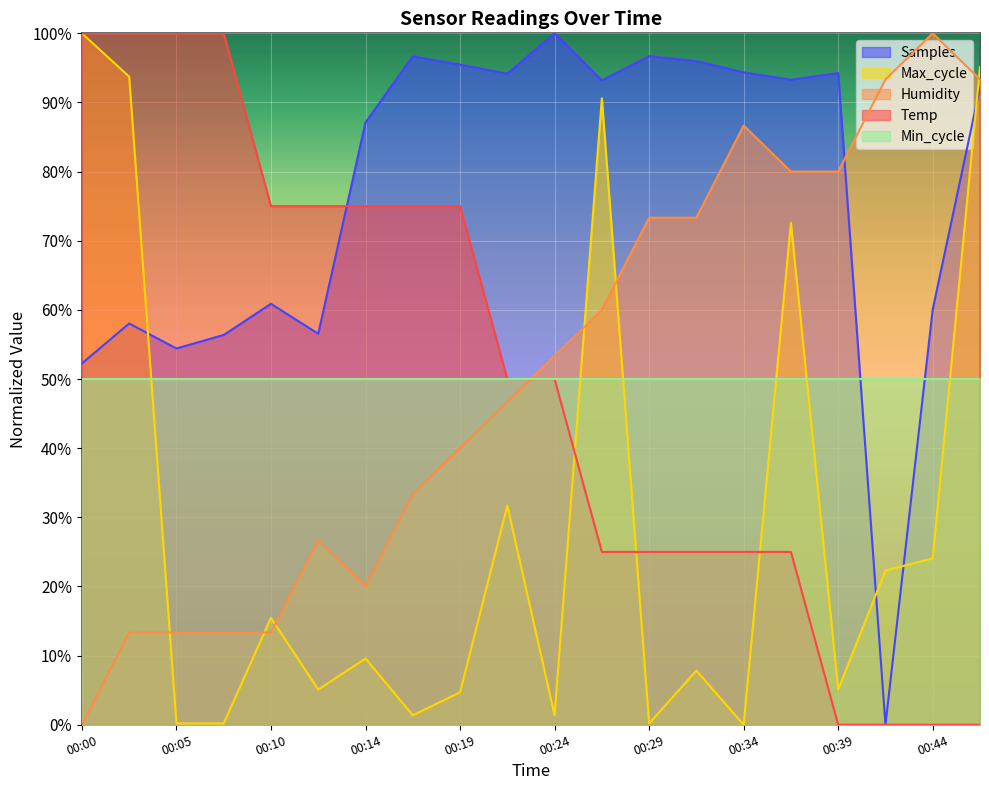

How many values in Temp are above zero?

16